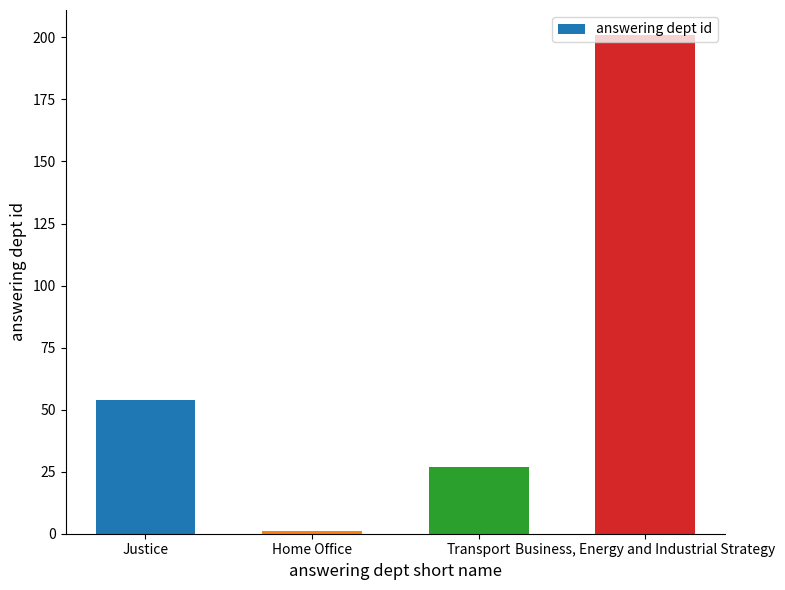

What is the minimum value shown in the chart?

1